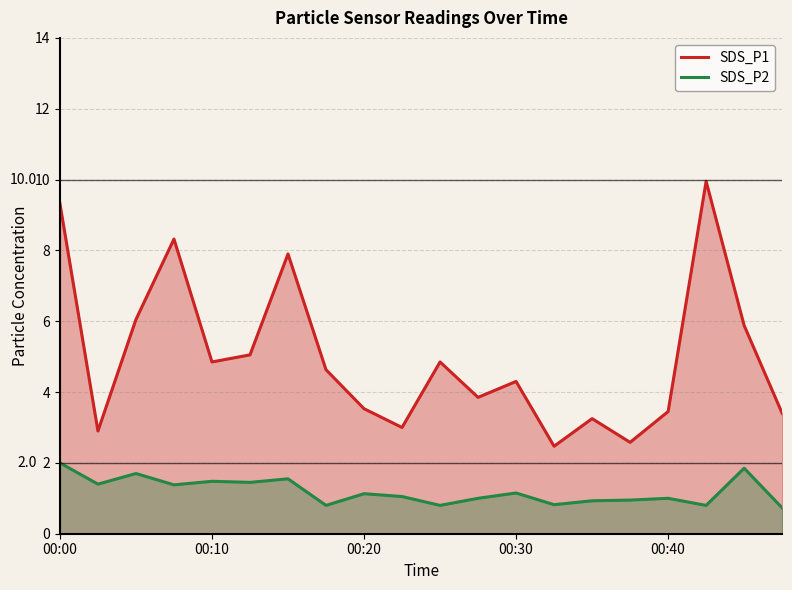

True or false: SDS_P1 and SDS_P2 cross at least once.

False